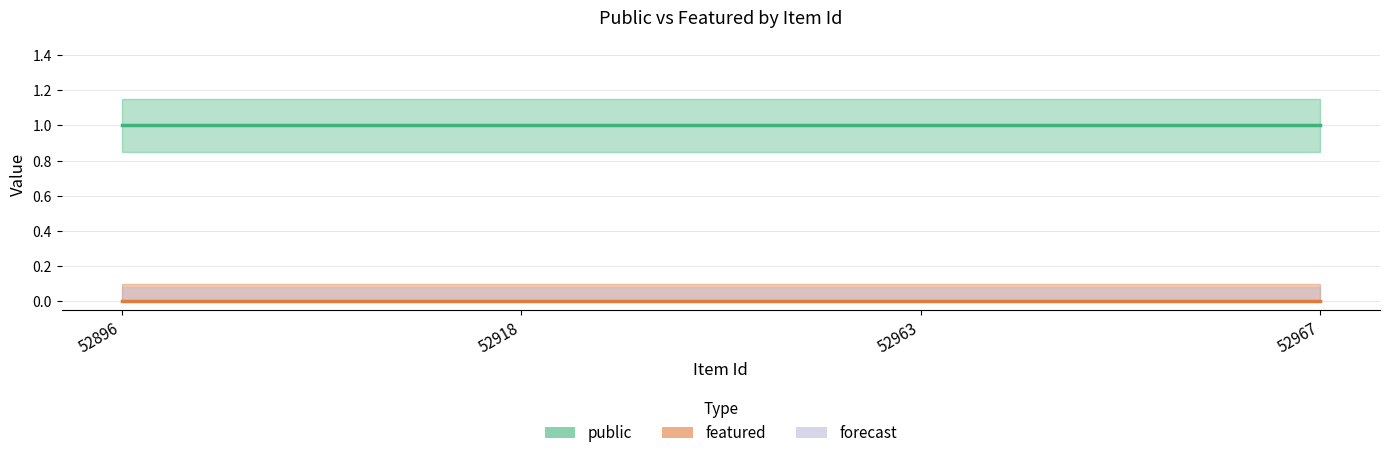

What is the approximate value of public at 52896?

1